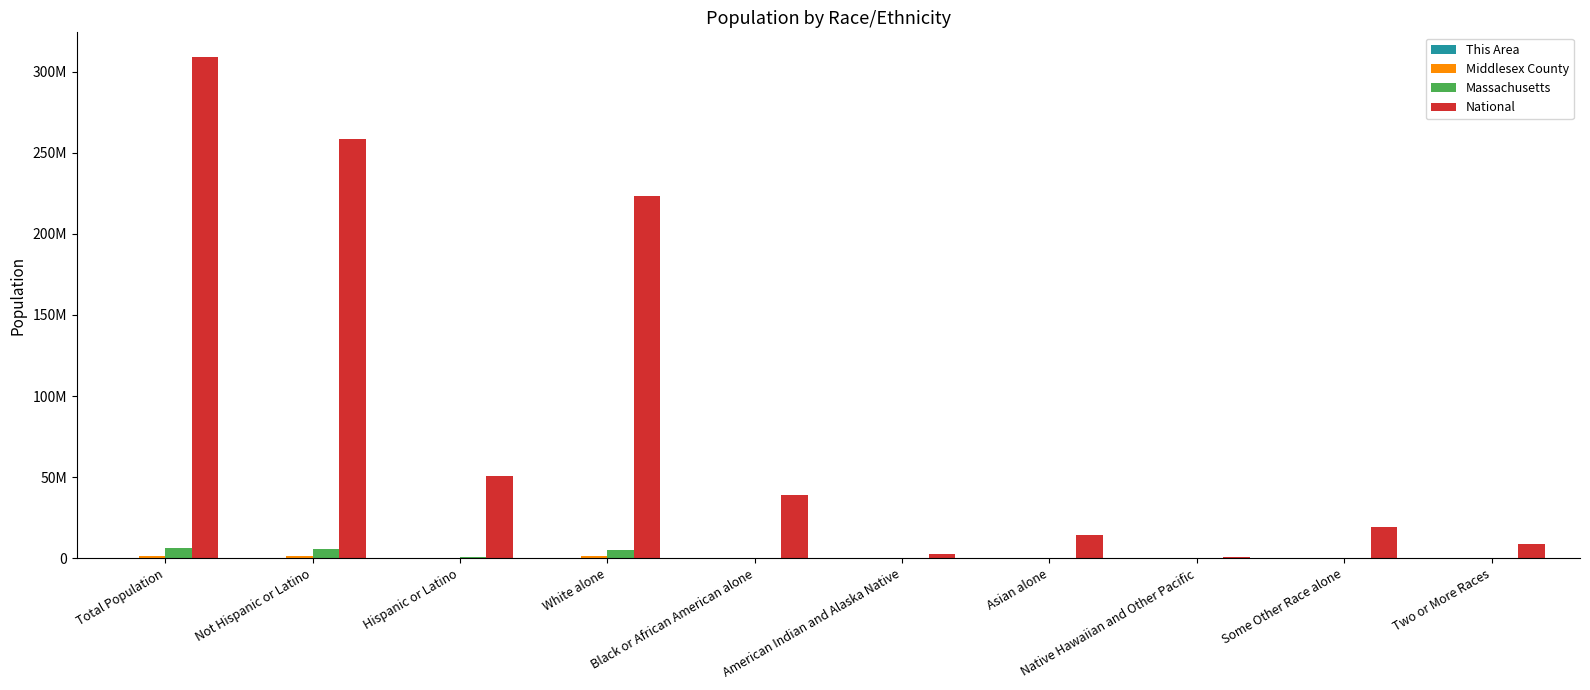

Are the bars horizontal?

No